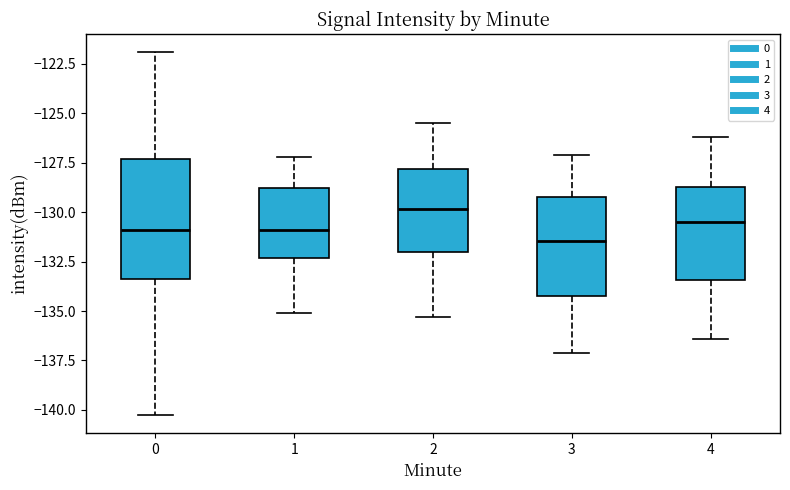

Reading left to right, transcribe this box plot: for each box, give where its median line is, the range the box spans, and where its two whiskers end, as read against the y-axis. The values are not printed on the chart, so give them approximately, as read against the axis.

0: median -131.0, box -133.5 to -127.5, whiskers -140.5 to -122.0
1: median -131.0, box -132.5 to -128.5, whiskers -135.0 to -127.0
2: median -130.0, box -132.0 to -128.0, whiskers -135.5 to -125.5
3: median -131.5, box -134.0 to -129.0, whiskers -137.0 to -127.0
4: median -130.5, box -133.5 to -128.5, whiskers -136.5 to -126.0